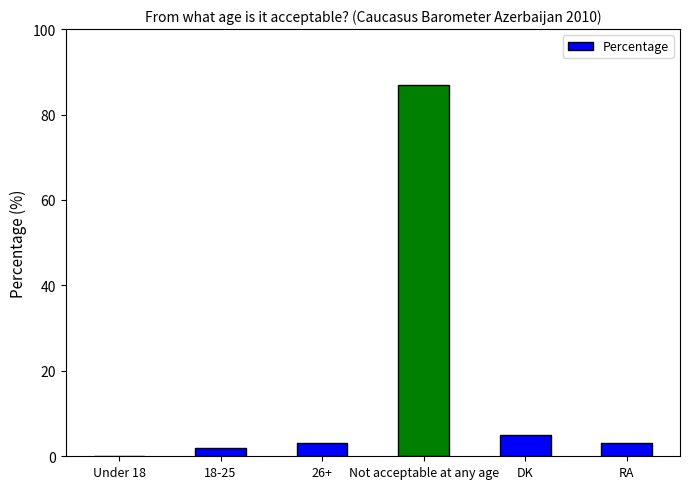

True or false: the data shows 87 at Not acceptable at any age.

True